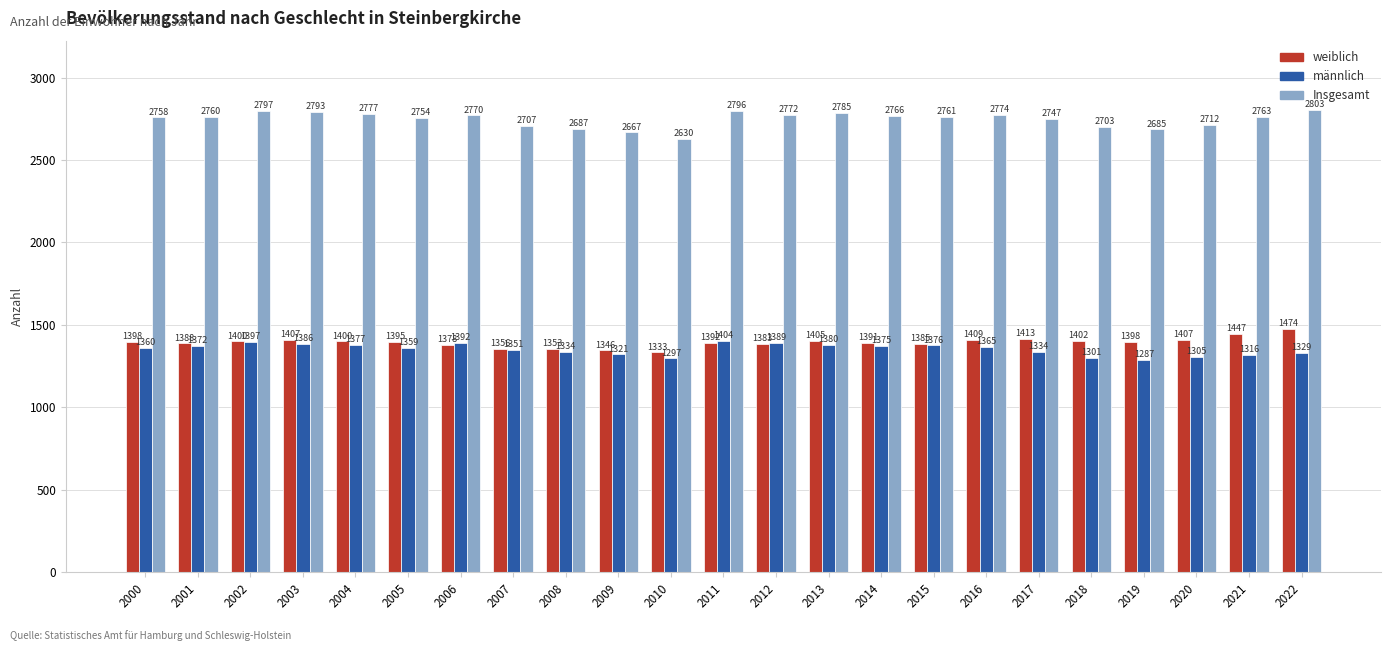

What is the approximate value of männlich at 2003, to the nearest 5?

1385